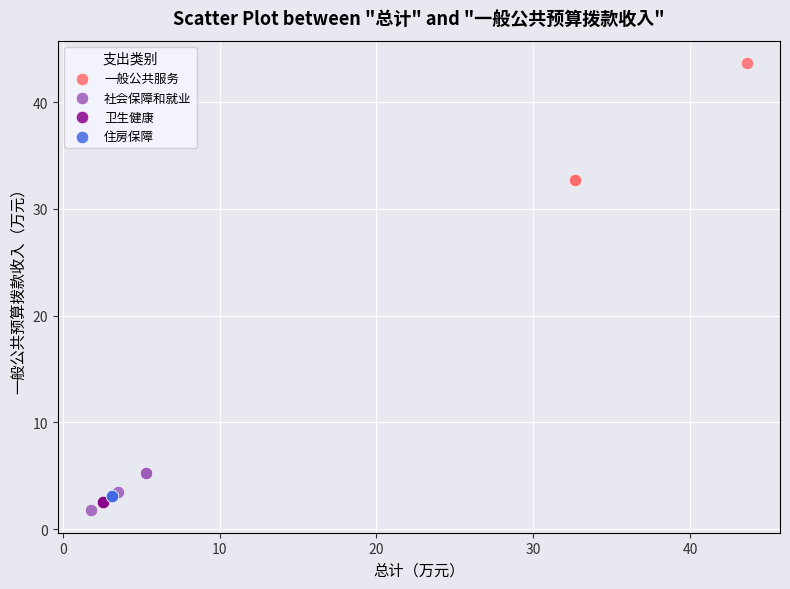

Which series contains the highest Y value?

一般公共服务